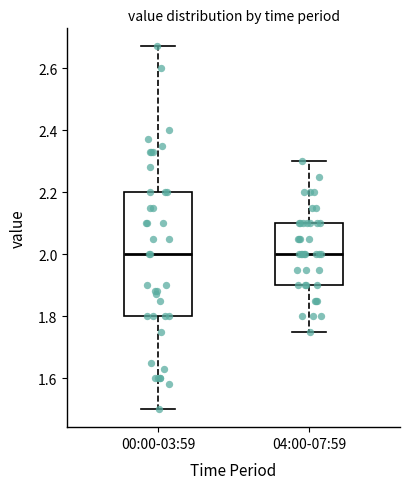

Reading left to right, read every box against the y-axis: the position of its median line, the range the box covers, and the ends of its whiskers. The values are not printed on the chart, so give them approximately, as read against the axis.

00:00-03:59: median 2.00, box 1.80 to 2.20, whiskers 1.50 to 2.68
04:00-07:59: median 2.00, box 1.90 to 2.10, whiskers 1.76 to 2.30